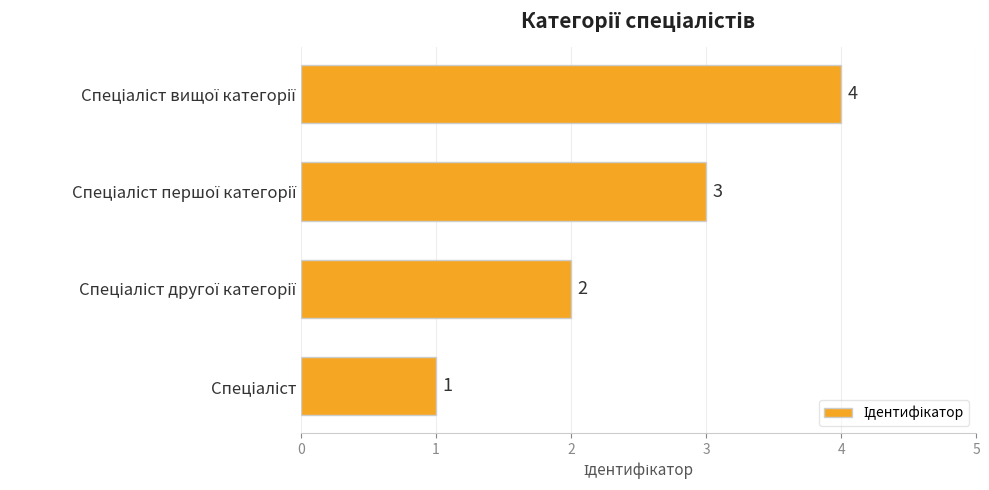

How many series are shown in this chart?

1